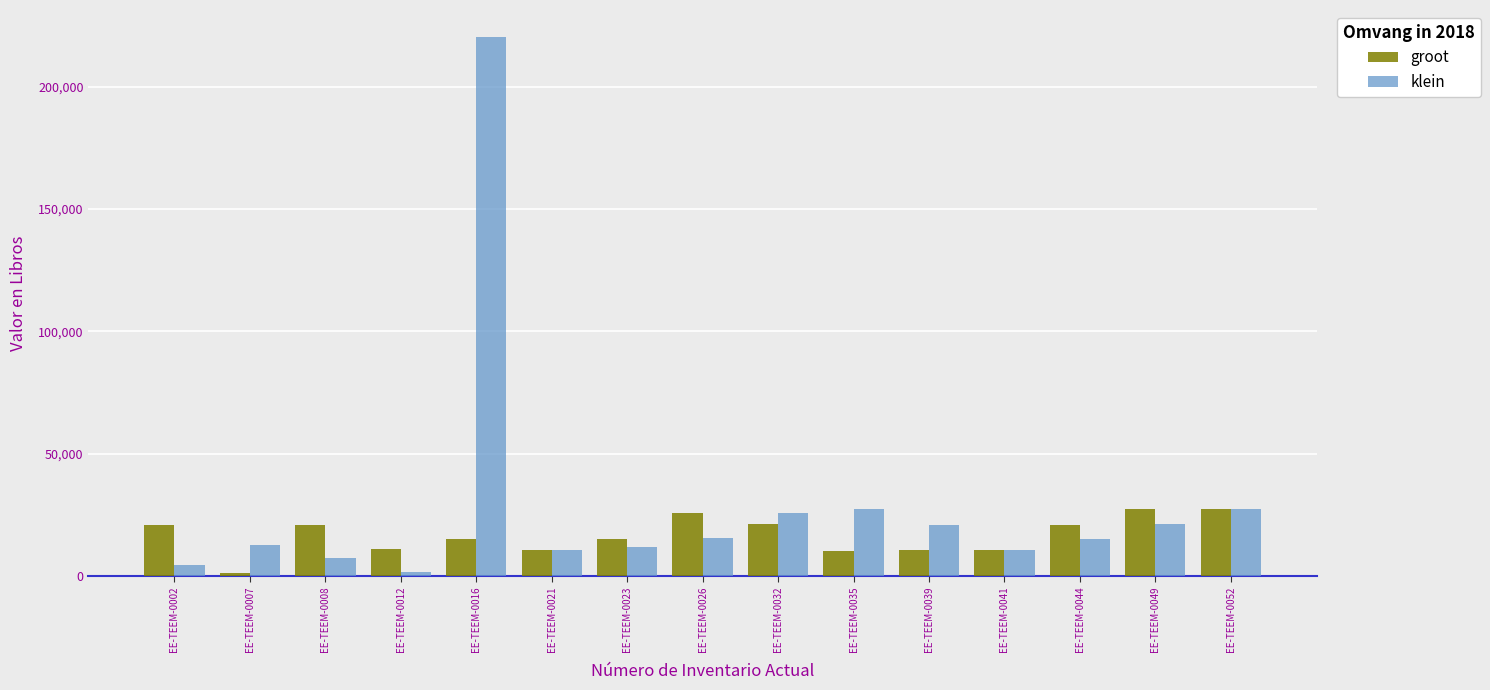

What is the minimum value for klein?

1484.0